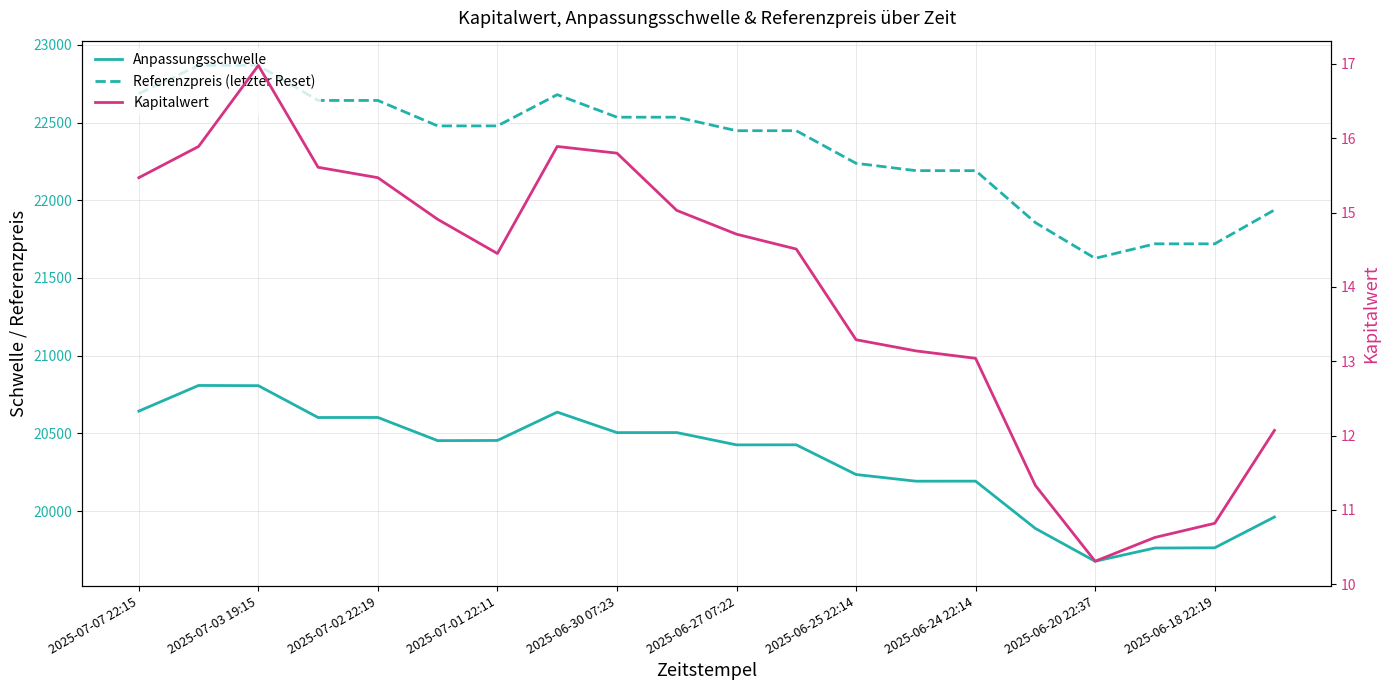

Which category has the highest value across all series?

2025-07-03 19:15